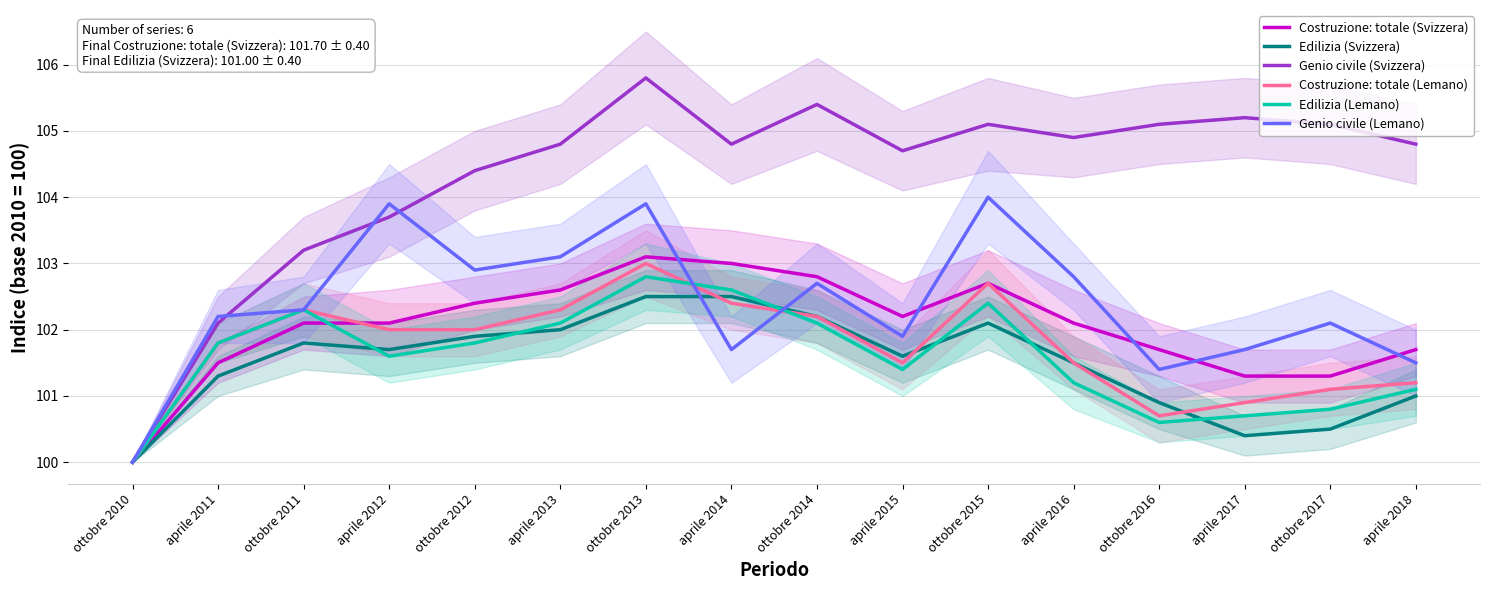

How many categories are shown in the chart?

16